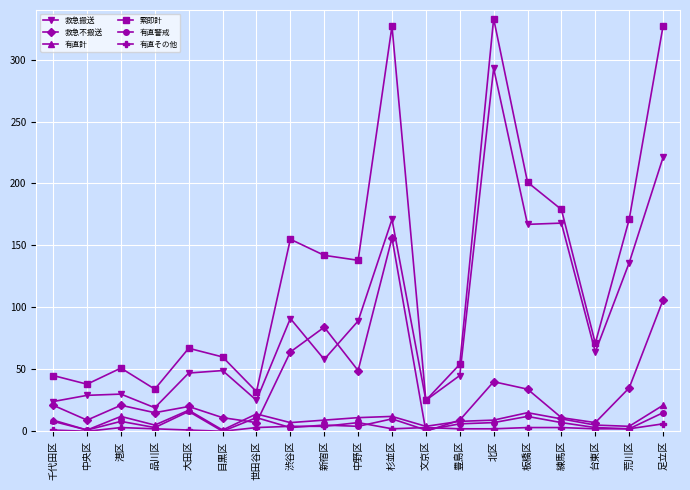

What position from the right is 荒川区?

2